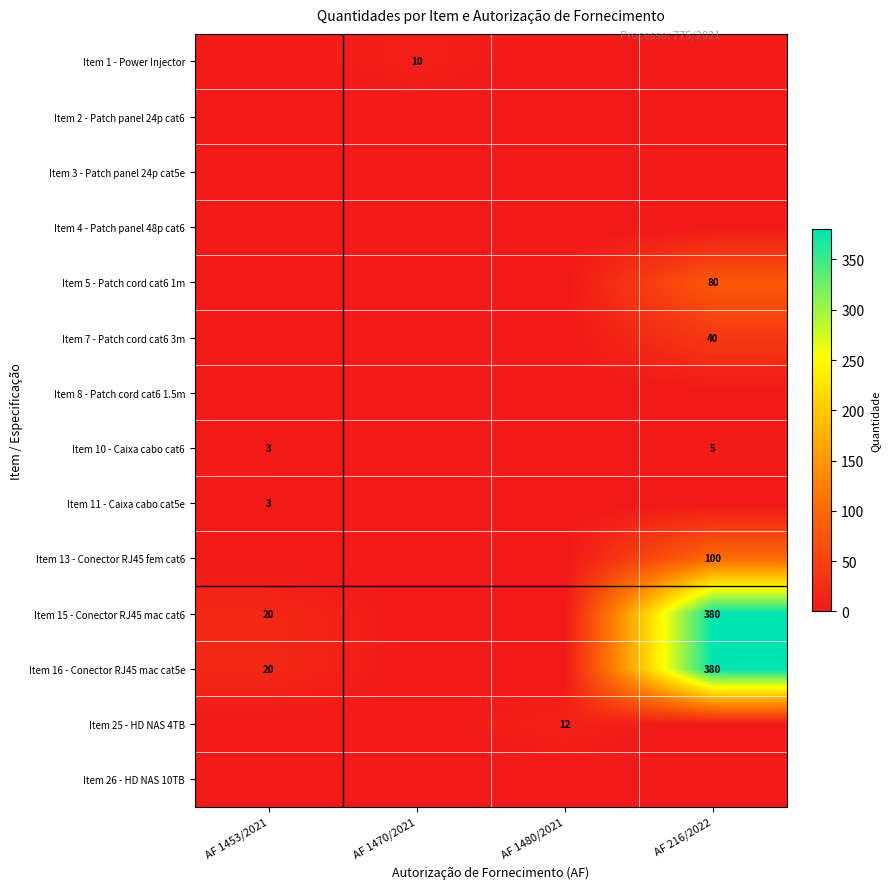

Between AF 1470/2021 and AF 1480/2021, which series saw the biggest shift?

Item 25 - HD NAS 4TB